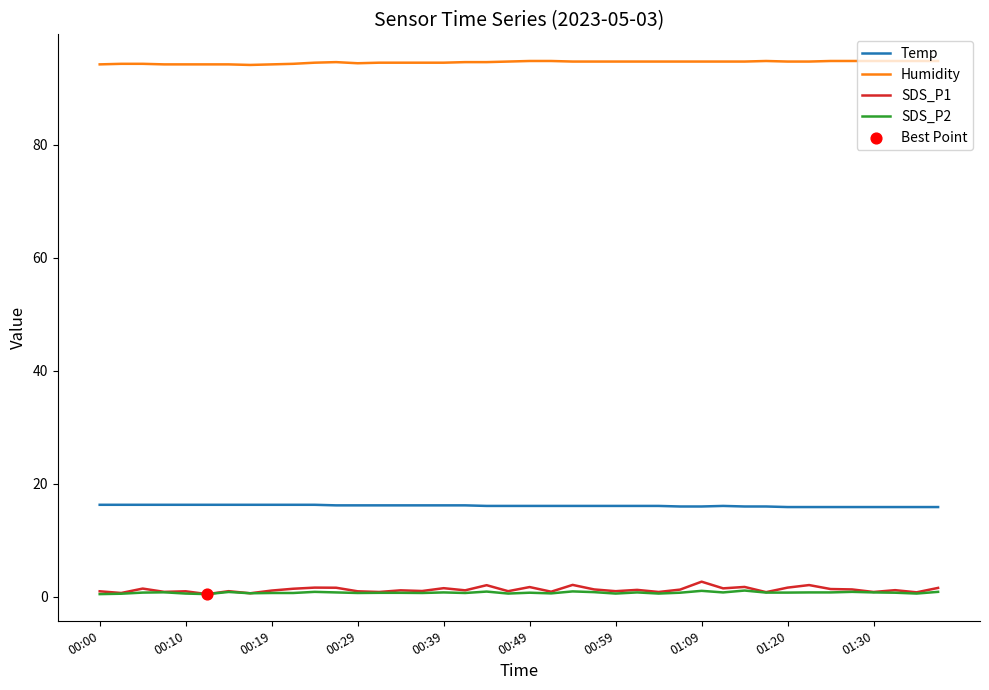

Which series has the largest total across all categories?

Humidity